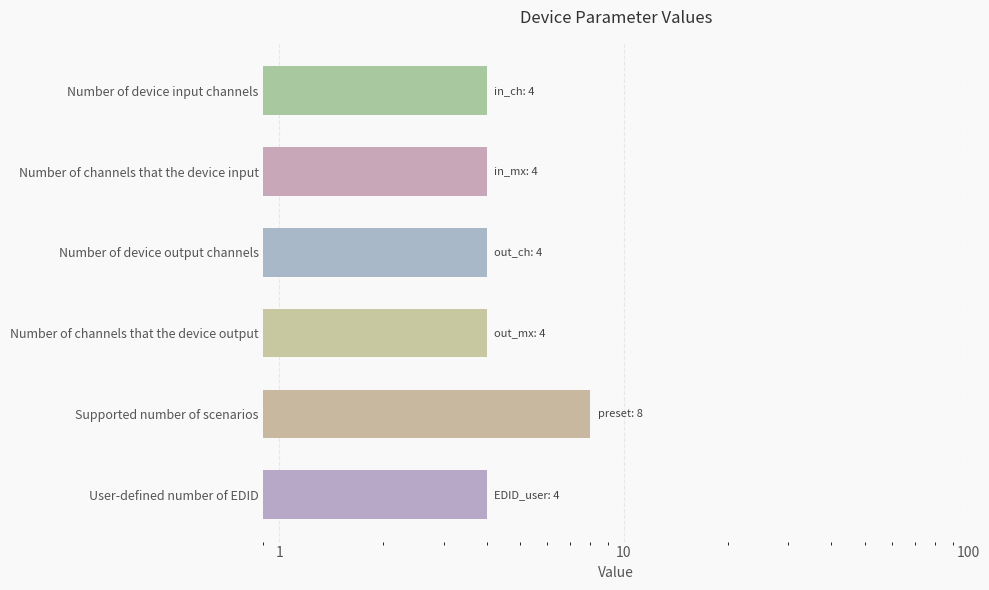

What is the difference between the maximum and second lowest values?

4